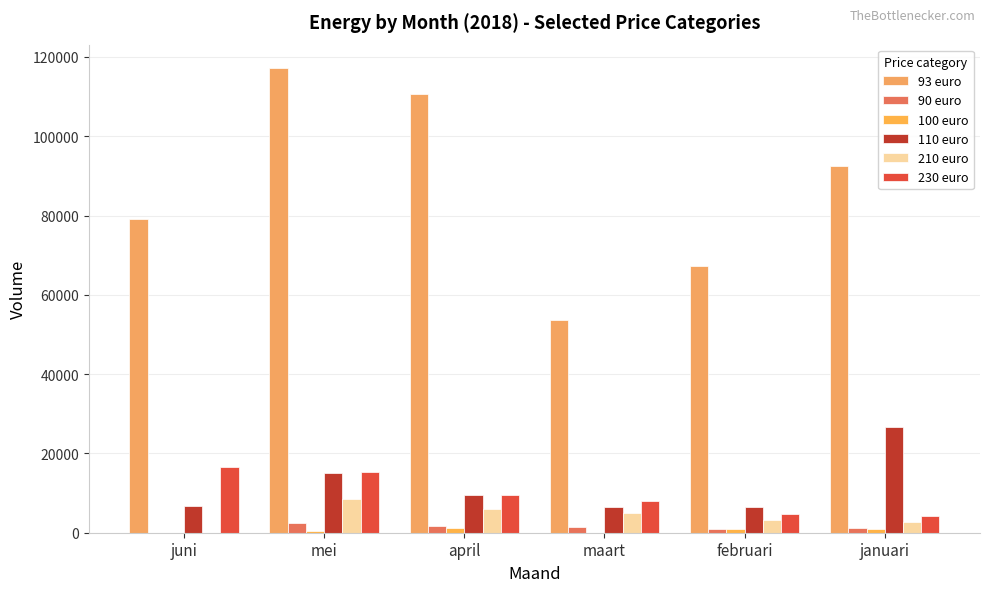

Reading left to right, what are all the values shown in this chart?

93 euro: juni=79120	mei=117234	april=110670	maart=53675	februari=67219	januari=92434
90 euro: juni=0	mei=2402	april=1644	maart=1522	februari=1042	januari=1128
100 euro: juni=0	mei=446	april=1093	maart=0	februari=878	januari=1034
110 euro: juni=6782	mei=15173	april=9584	maart=6495	februari=6397	januari=26582
210 euro: juni=0	mei=8587	april=5980	maart=5054	februari=3093	januari=2768
230 euro: juni=16630	mei=15190	april=9511	maart=7979	februari=4729	januari=4101